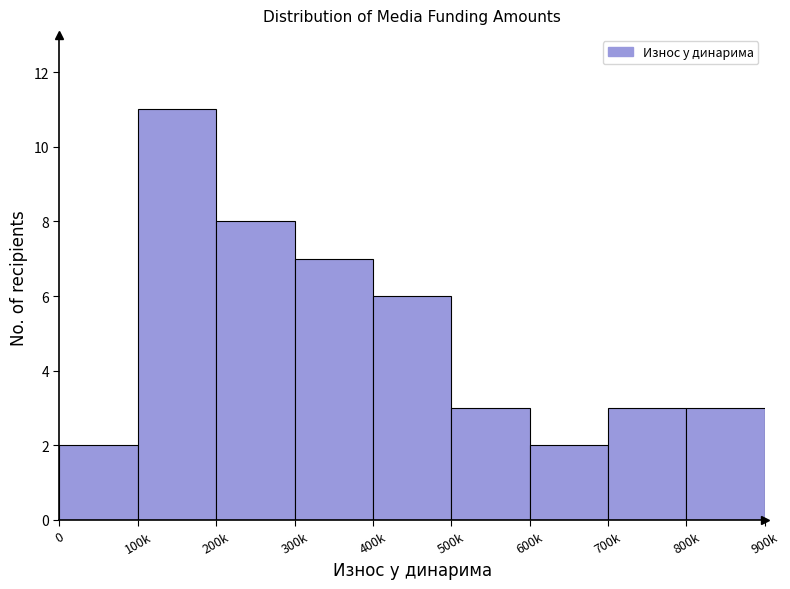

Reading left to right, transcribe all the data shown in this chart.

2	11	8	7	6	3	2	3	3